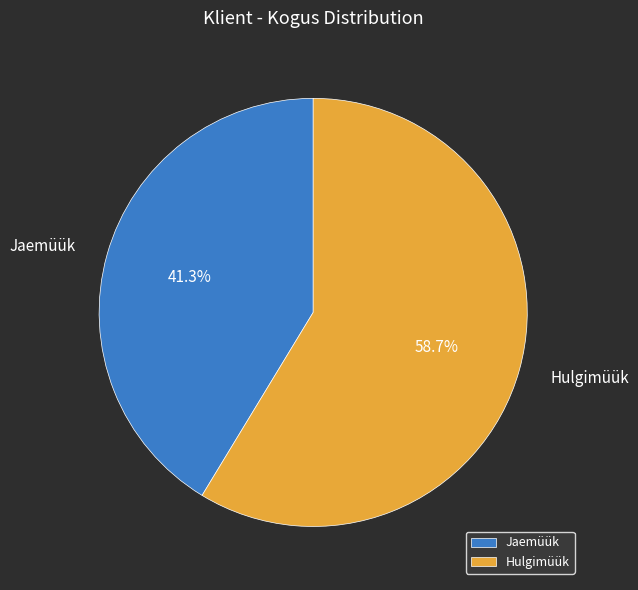

Do Jaemüük and Hulgimüük together represent more than half of the pie?

Yes